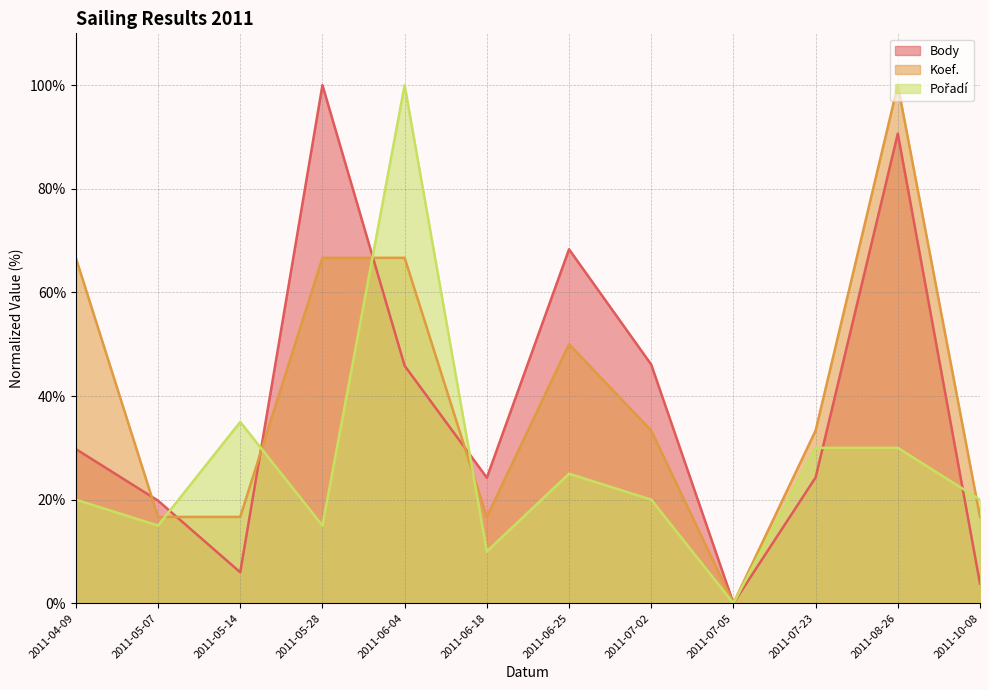

At which label does Pořadí first exceed 20?

2011-05-14